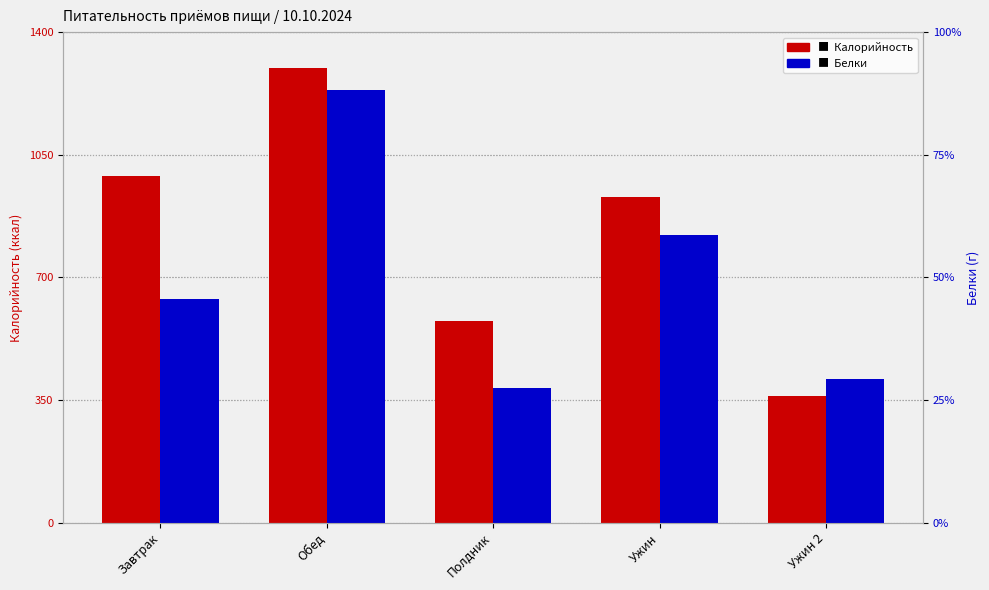

What is the difference between the Белки values at Ужин and Обед?

17.7